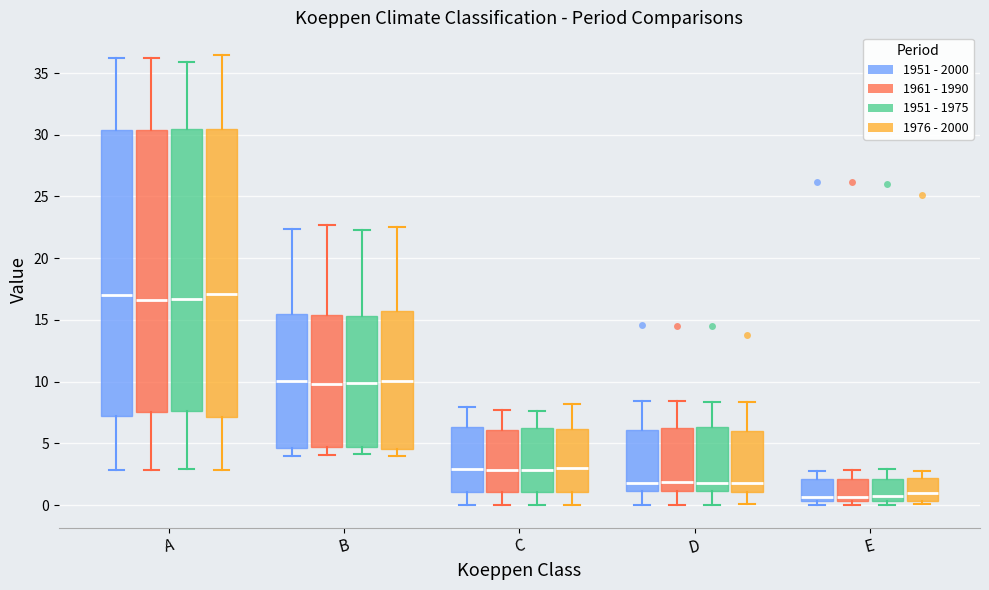

Reading left to right, read every box against the y-axis: the position of its median line, the range the box covers, and the ends of its whiskers. The values are not printed on the chart, so give them approximately, as read against the axis.

A (1951 - 2000): median 17.0, box 7.5 to 30.5, whiskers 3.0 to 36.0
A (1961 - 1990): median 16.5, box 7.5 to 30.5, whiskers 3.0 to 36.0
A (1951 - 1975): median 16.5, box 7.5 to 30.5, whiskers 3.0 to 36.0
A (1976 - 2000): median 17.0, box 7.0 to 30.5, whiskers 3.0 to 36.5
B (1951 - 2000): median 10.0, box 4.5 to 15.5, whiskers 4.0 to 22.5
B (1961 - 1990): median 10.0, box 4.5 to 15.5, whiskers 4.0 to 22.5
B (1951 - 1975): median 10.0, box 4.5 to 15.5, whiskers 4.0 to 22.5
B (1976 - 2000): median 10.0, box 4.5 to 15.5, whiskers 4.0 to 22.5
C (1951 - 2000): median 3.0, box 1.0 to 6.5, whiskers 0.0 to 8.0
C (1961 - 1990): median 3.0, box 1.0 to 6.0, whiskers 0.0 to 7.5
C (1951 - 1975): median 3.0, box 1.0 to 6.0, whiskers 0.0 to 7.5
C (1976 - 2000): median 3.0, box 1.0 to 6.0, whiskers 0.0 to 8.0
D (1951 - 2000): median 2.0, box 1.0 to 6.0, whiskers 0.0 to 8.5
D (1961 - 1990): median 2.0, box 1.0 to 6.5, whiskers 0.0 to 8.5
D (1951 - 1975): median 2.0, box 1.0 to 6.5, whiskers 0.0 to 8.5
D (1976 - 2000): median 2.0, box 1.0 to 6.0, whiskers 0.0 to 8.5
E (1951 - 2000): median 0.5 (just above the box's lower edge), box 0.5 to 2.0, whiskers 0.0 to 3.0
E (1961 - 1990): median 0.5 (just above the box's lower edge), box 0.5 to 2.0, whiskers 0.0 to 3.0
E (1951 - 1975): median 0.5 (just above the box's lower edge), box 0.5 to 2.0, whiskers 0.0 to 3.0
E (1976 - 2000): median 1.0, box 0.5 to 2.0, whiskers 0.0 to 3.0